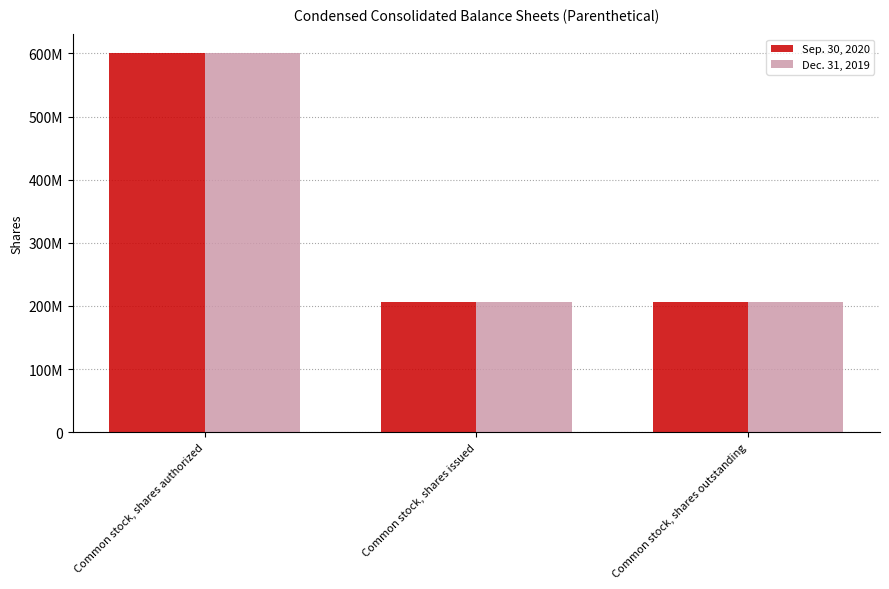

What are all the series names shown in the legend?

Sep. 30, 2020, Dec. 31, 2019